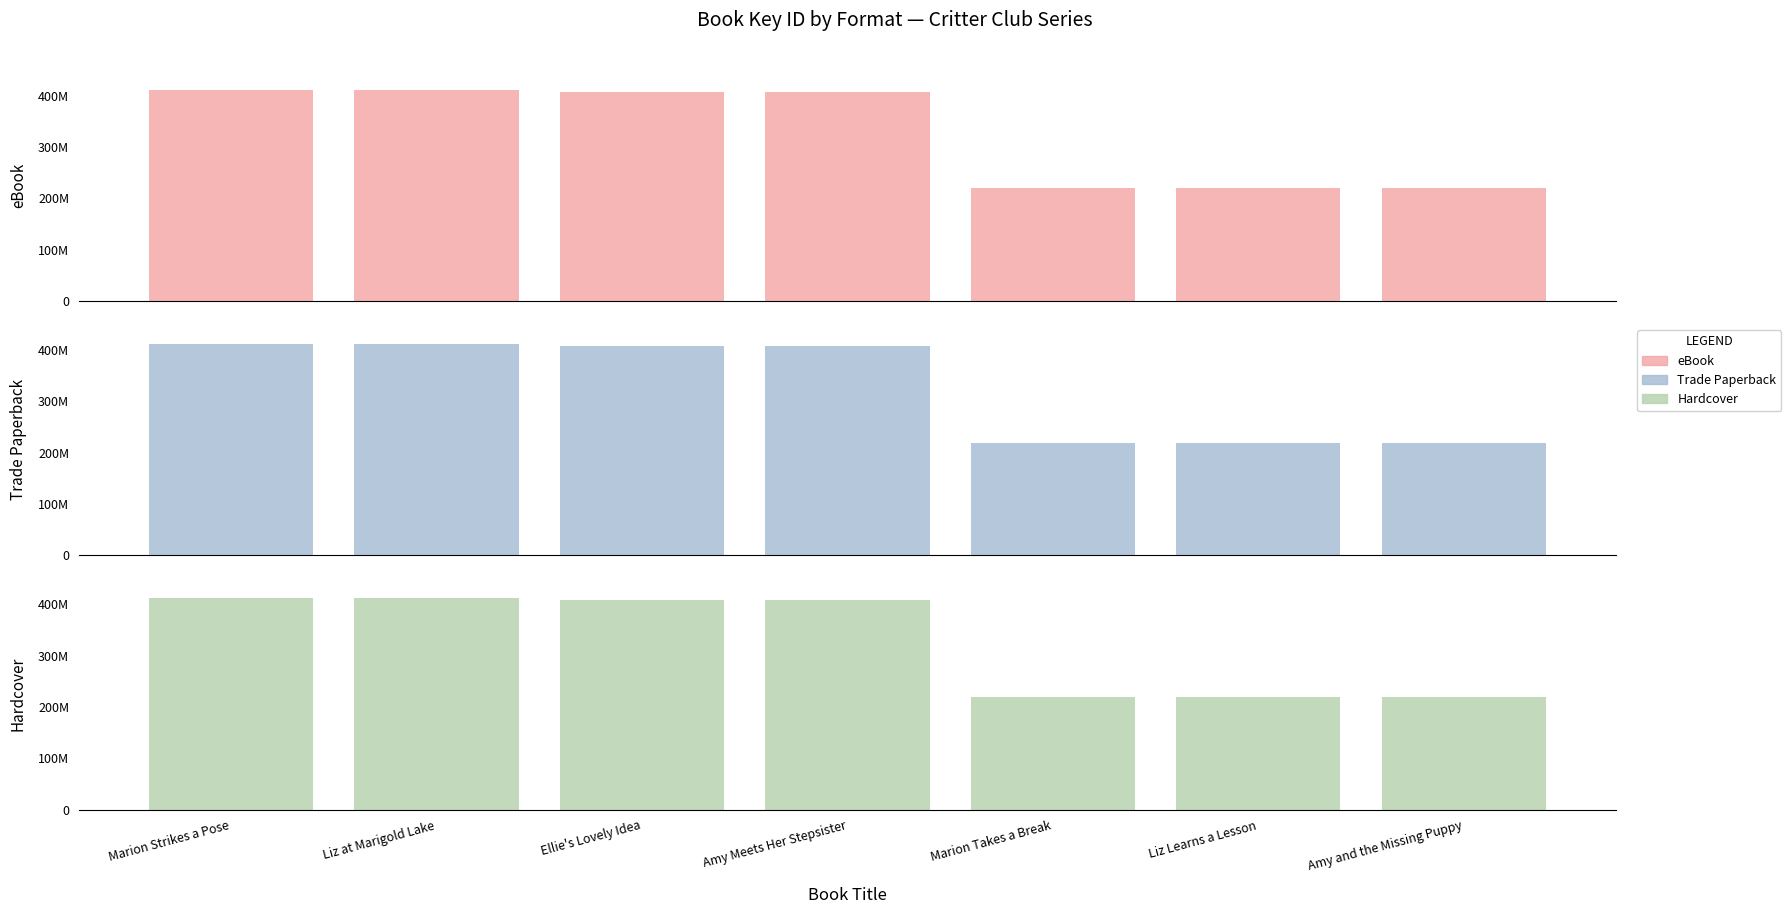

What position from the left is Liz at Marigold Lake?

2